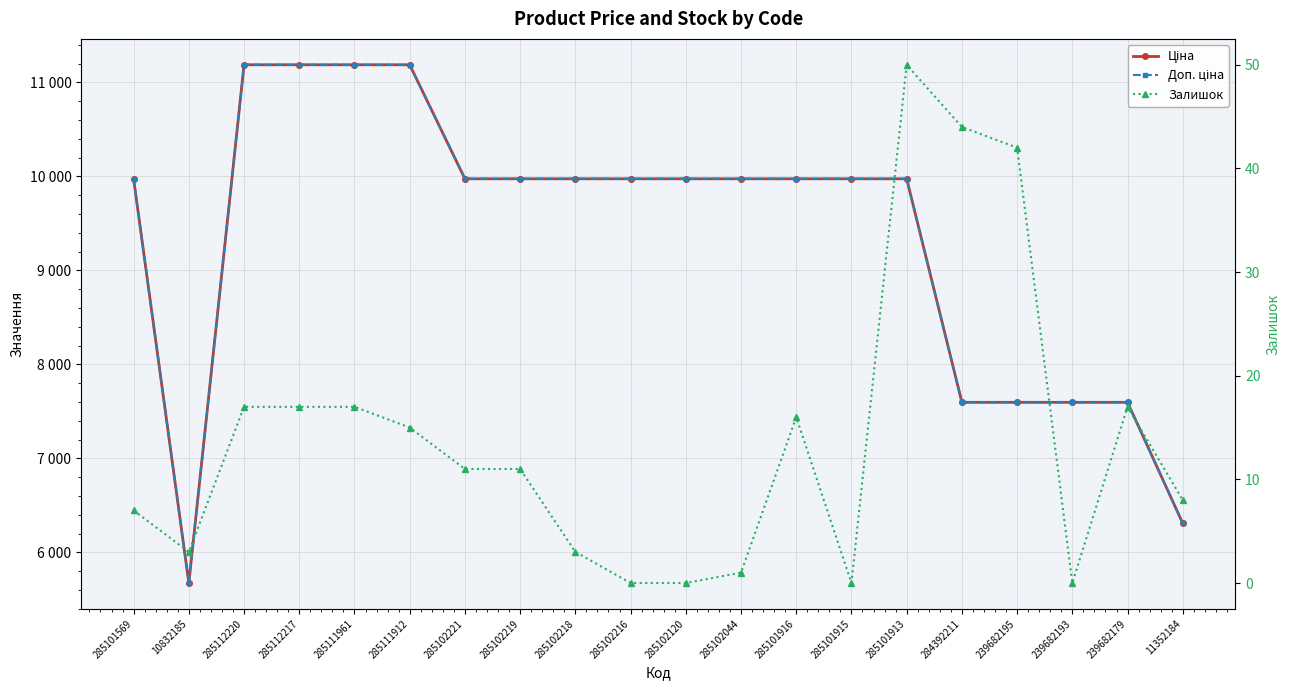

Which has a higher value, 285102120 or 11352184?

285102120